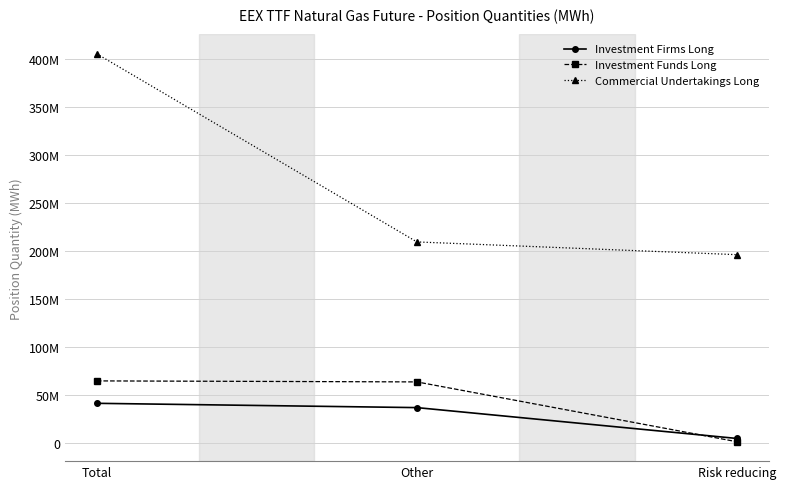

What are all the series names shown in the legend?

Investment Firms Long, Investment Funds Long, Commercial Undertakings Long